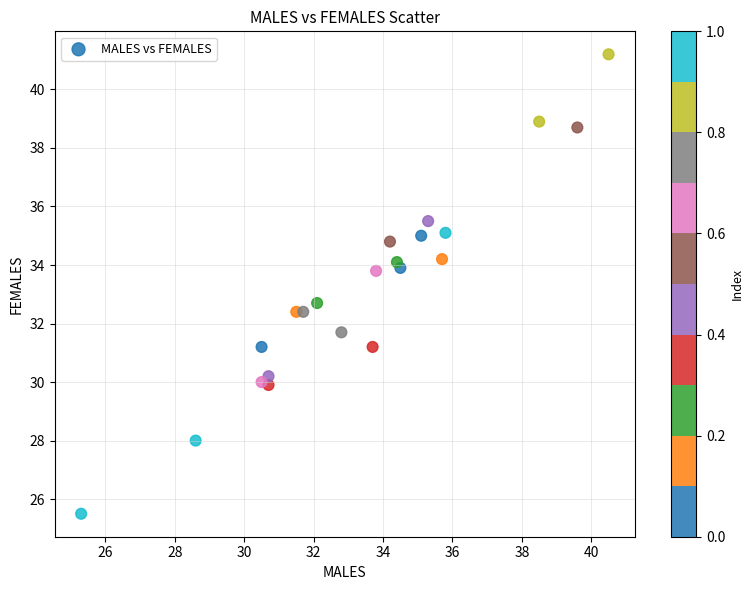

What is the range of Y values (max minus min)?

15.7